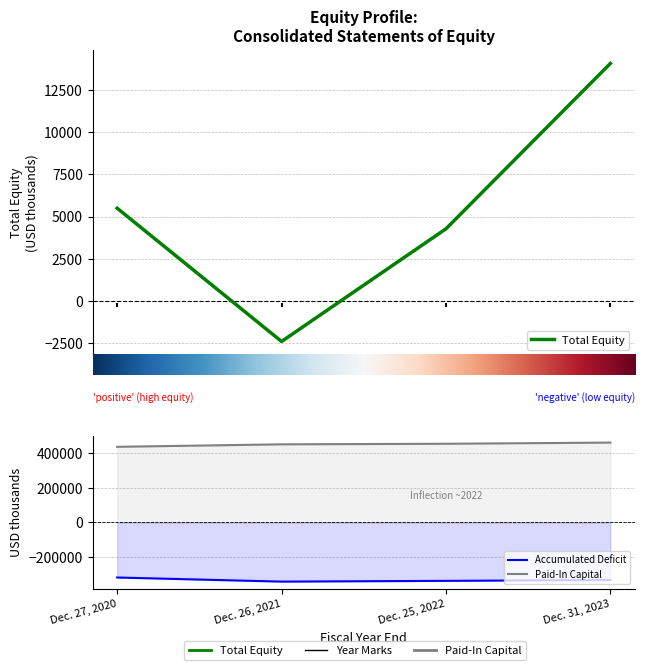

What is the sum of the Total values at Dec. 27, 2020 and Dec. 25, 2022?

9768